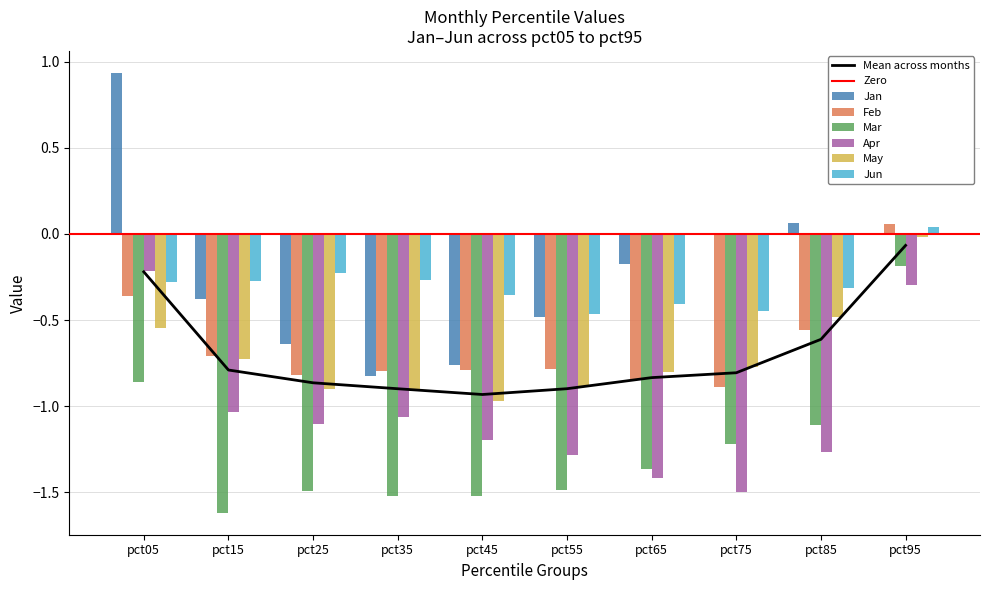

Between pct95 and pct45, which is larger?

pct95